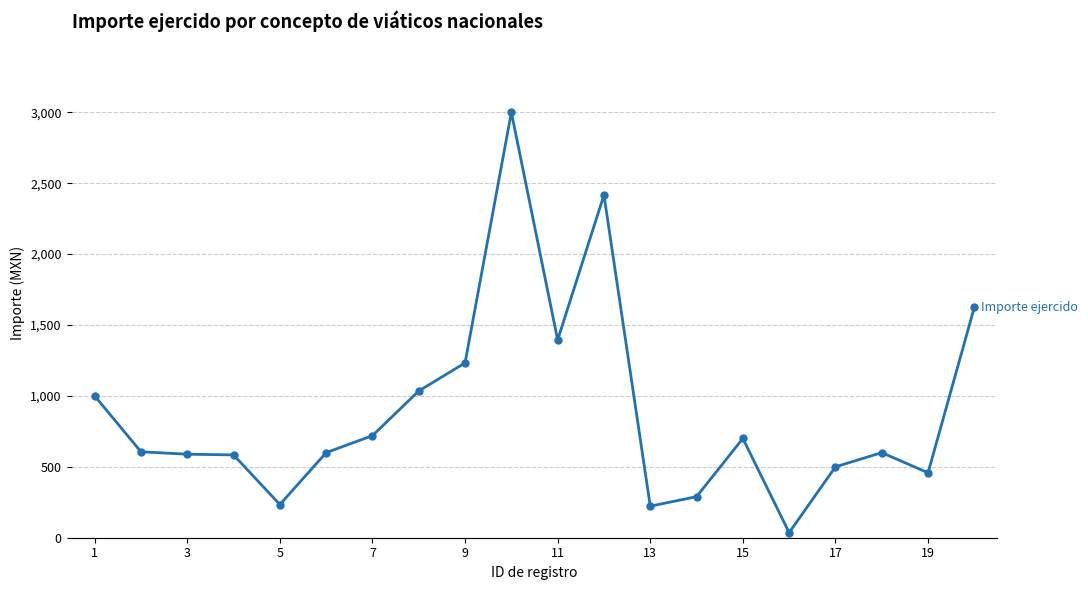

How many lines are shown in the chart?

1